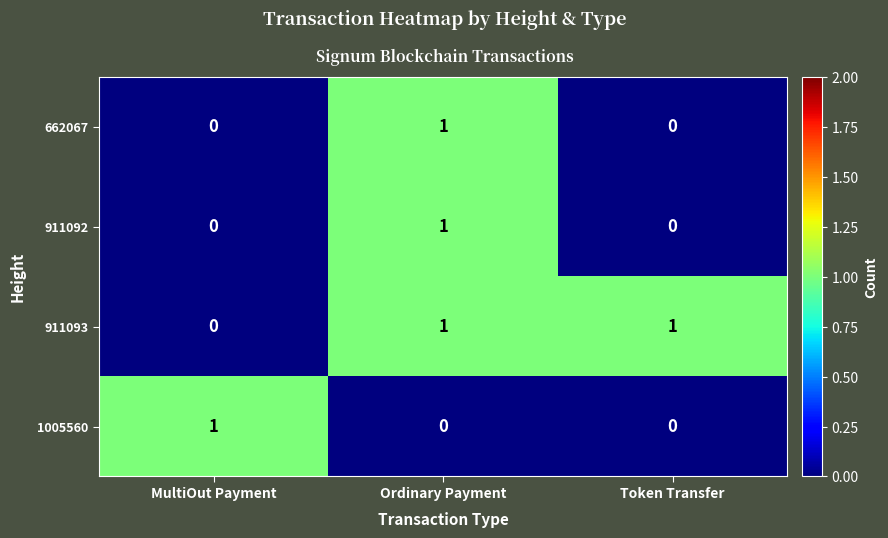

How many 1005560 values are between 0 and 1?

3